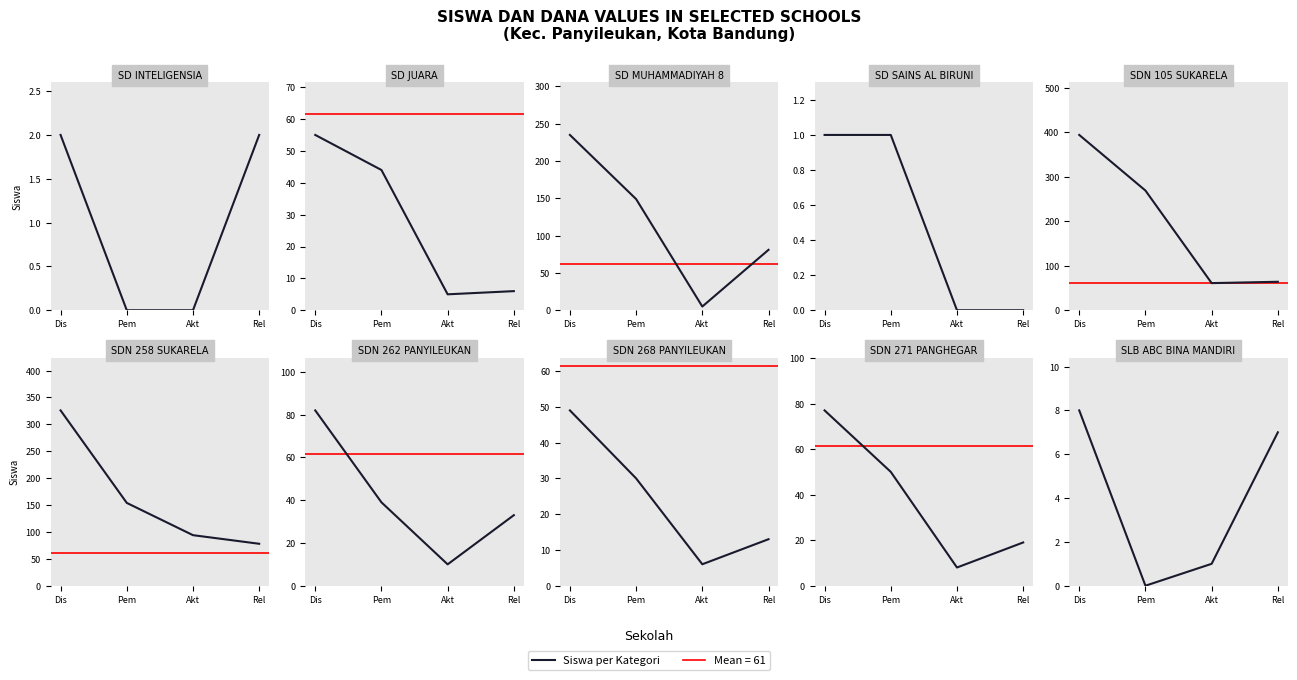

What is the total value across all series at 5?

652